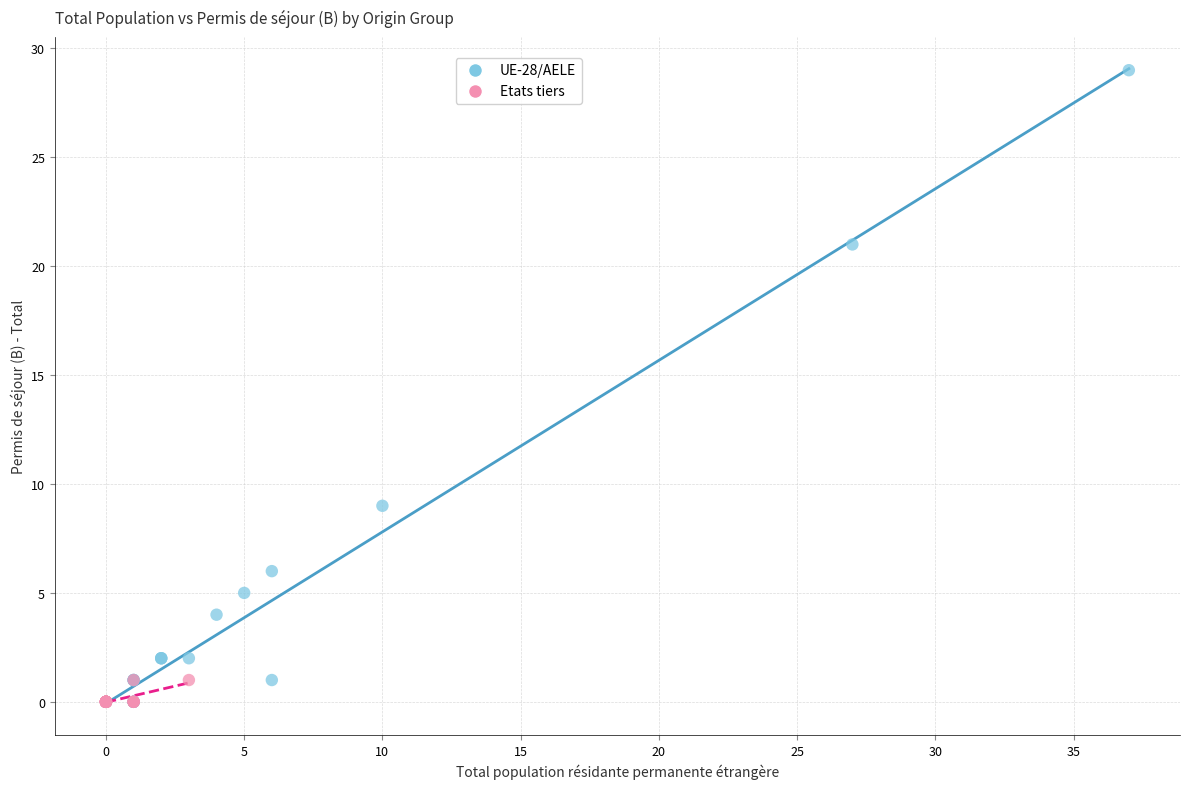

Which series reaches the maximum Y coordinate?

UE-28/AELE